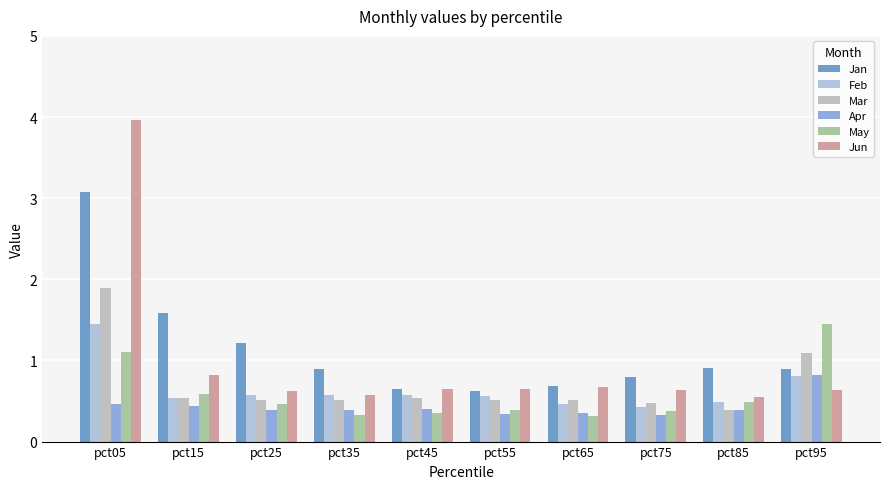

What is the value of the Feb bar at the 1st from the left?

1.4